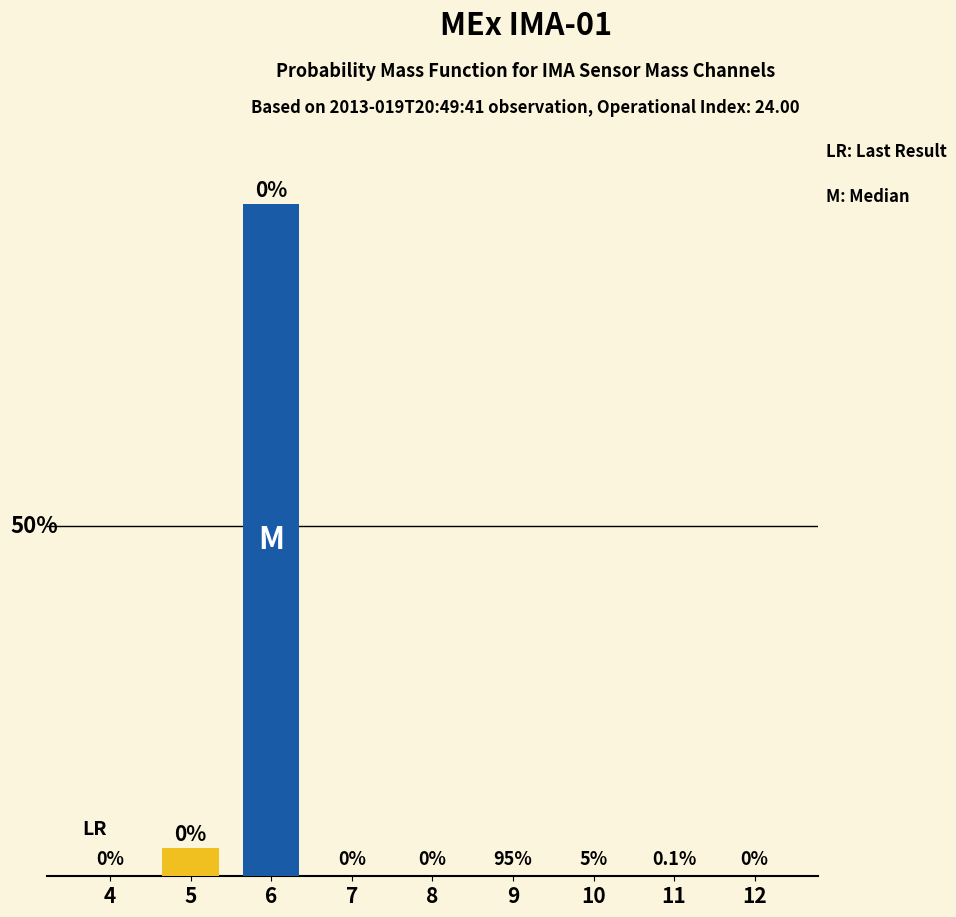

What is the maximum value shown in the chart?

1.0